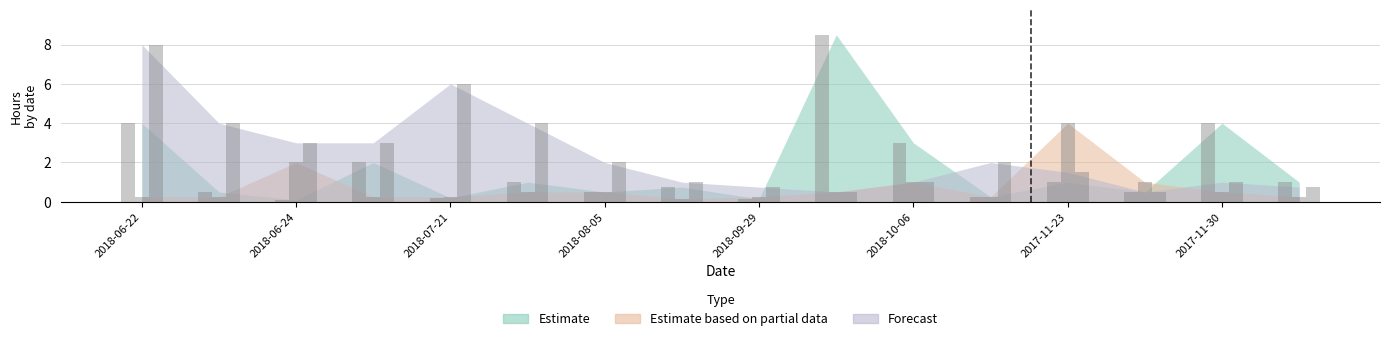

At 2017-12-21, list the series in order from smallest to largest.

Estimate based on partial data, Forecast, Estimate